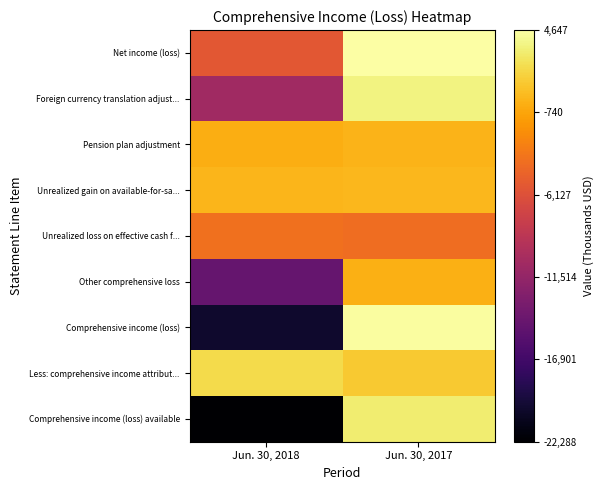

How many distinct data groups are displayed?

9